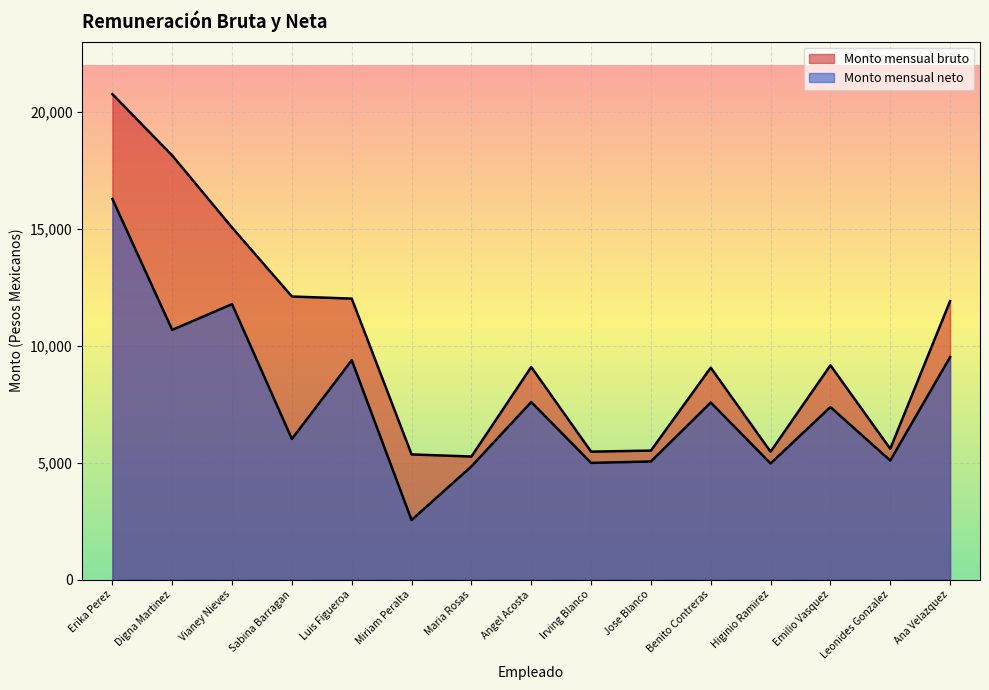

Where does the Monto mensual bruto series first go above 9089?

Erika Perez